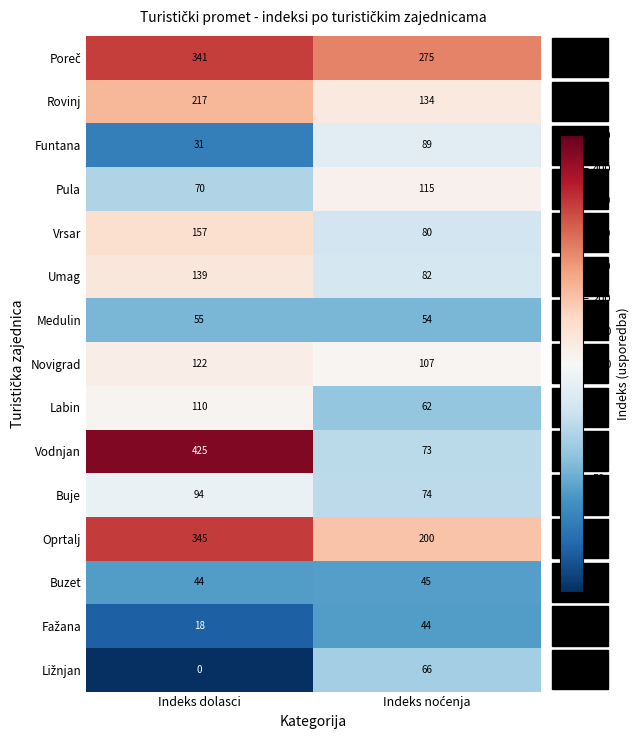

Which series has the largest range (max minus min)?

Vodnjan